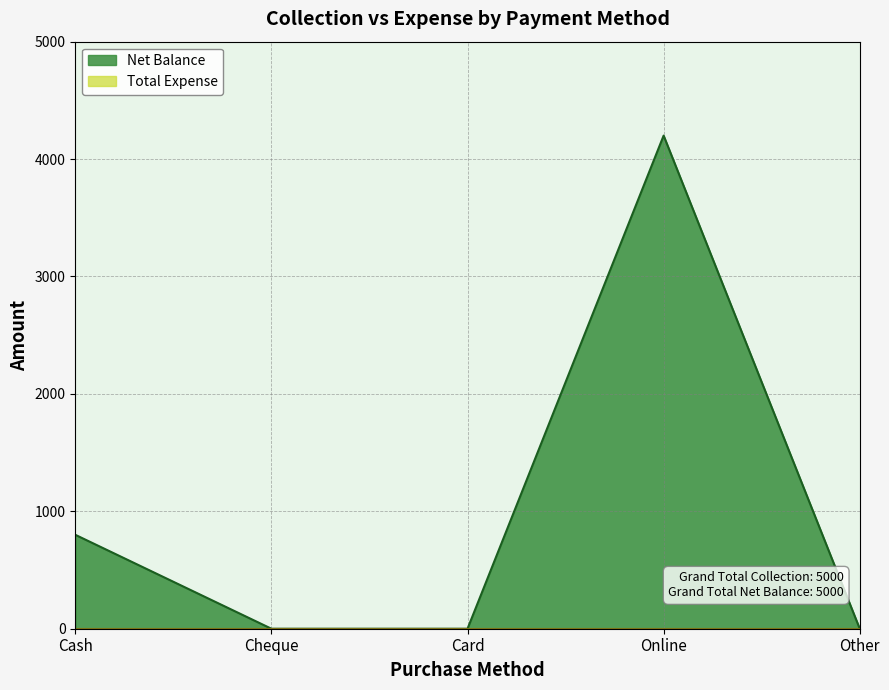

True or false: the data shows 800 at Cash.

True